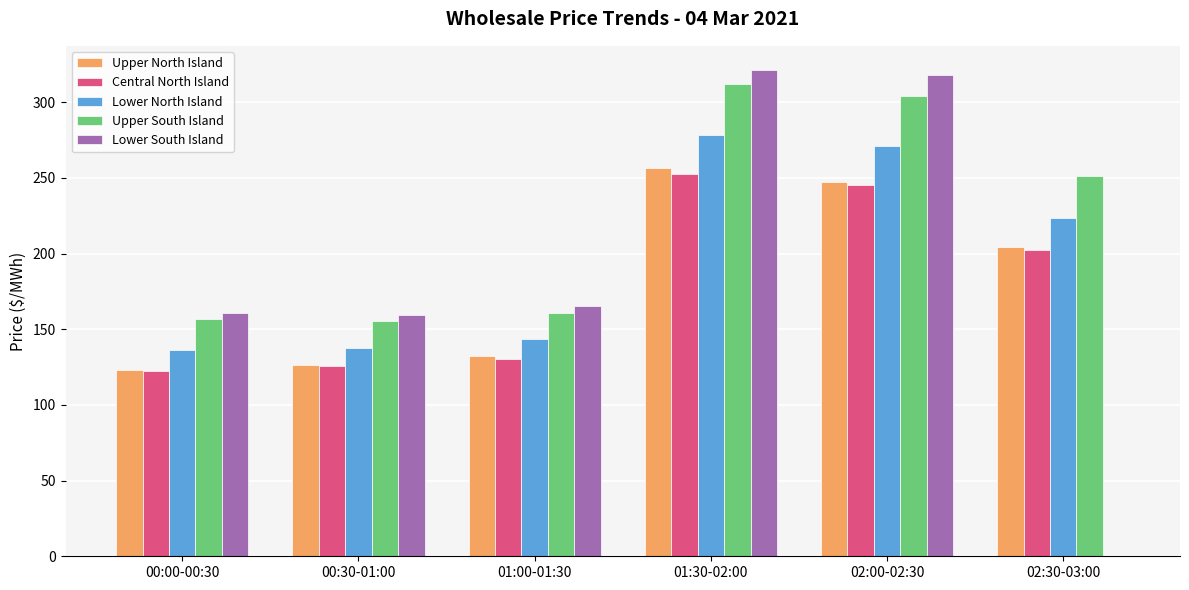

Read the Central North Island value at 00:30-01:00.

125.7